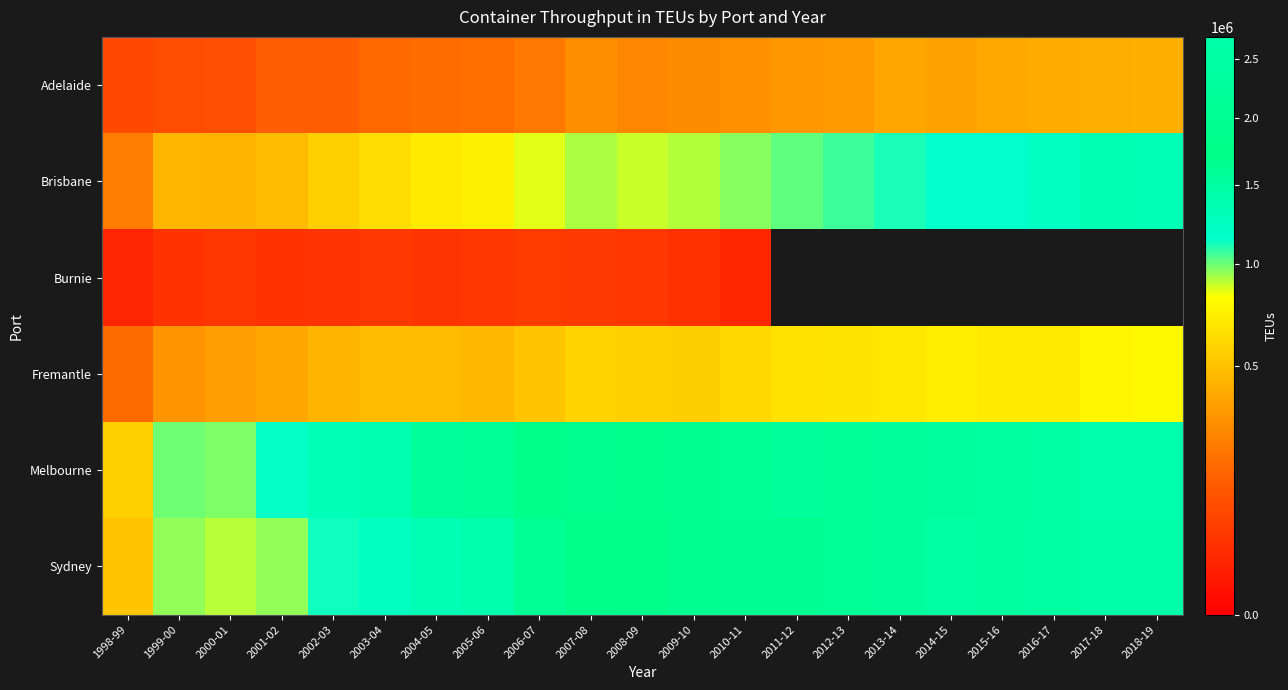

Which has a higher value, 2015-16 or 2004-05?

2015-16